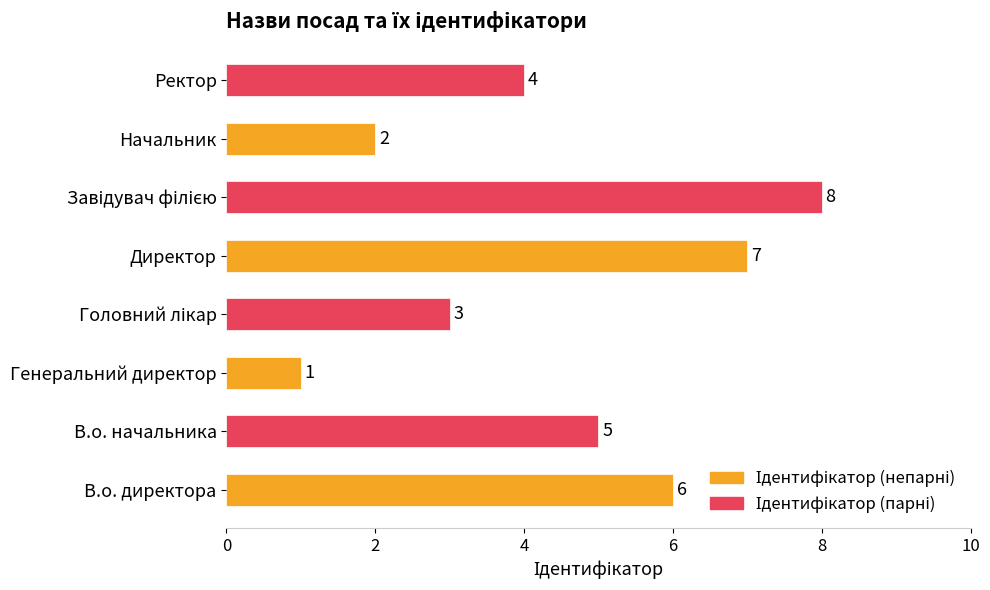

Between Генеральний директор and Начальник, which is larger?

Начальник